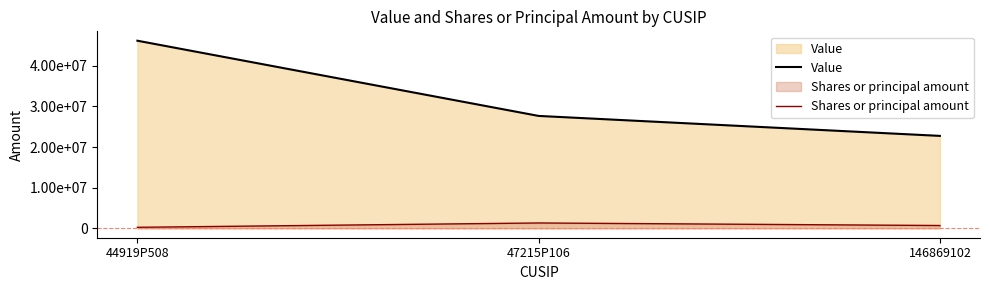

What is the label of the 3rd point from the right?

44919P508